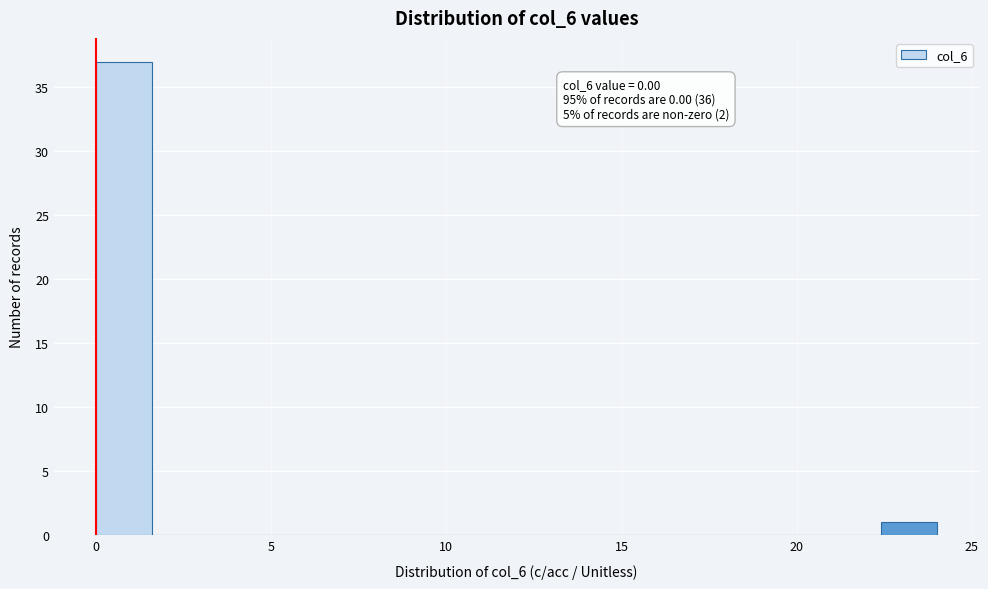

Read against the x-axis, roughly where is the centre of the tallest bar?

1.0